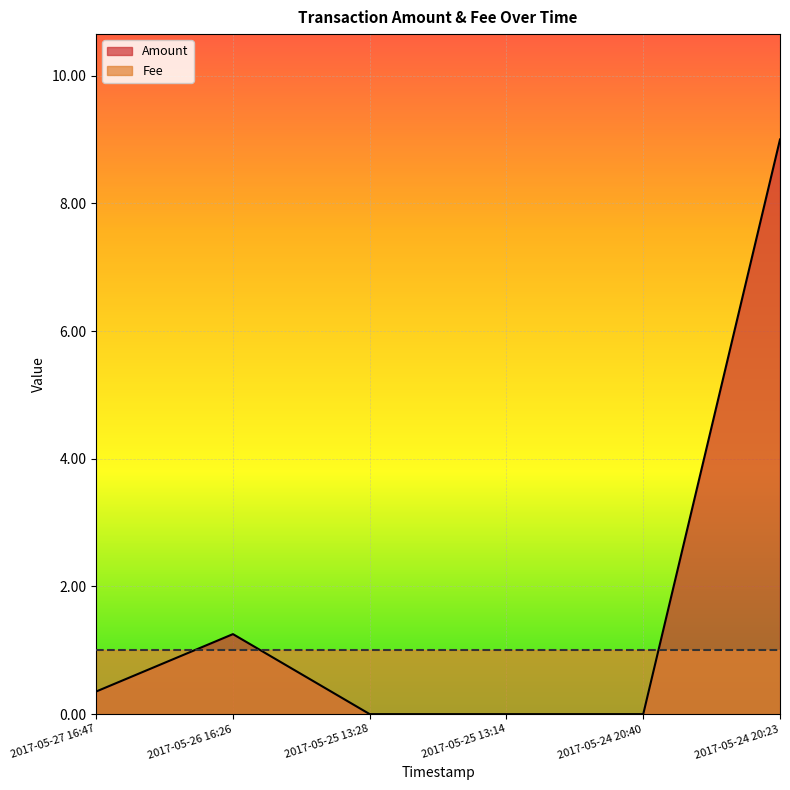

At which category does the data reach its first local peak?

2017-05-26 16:26